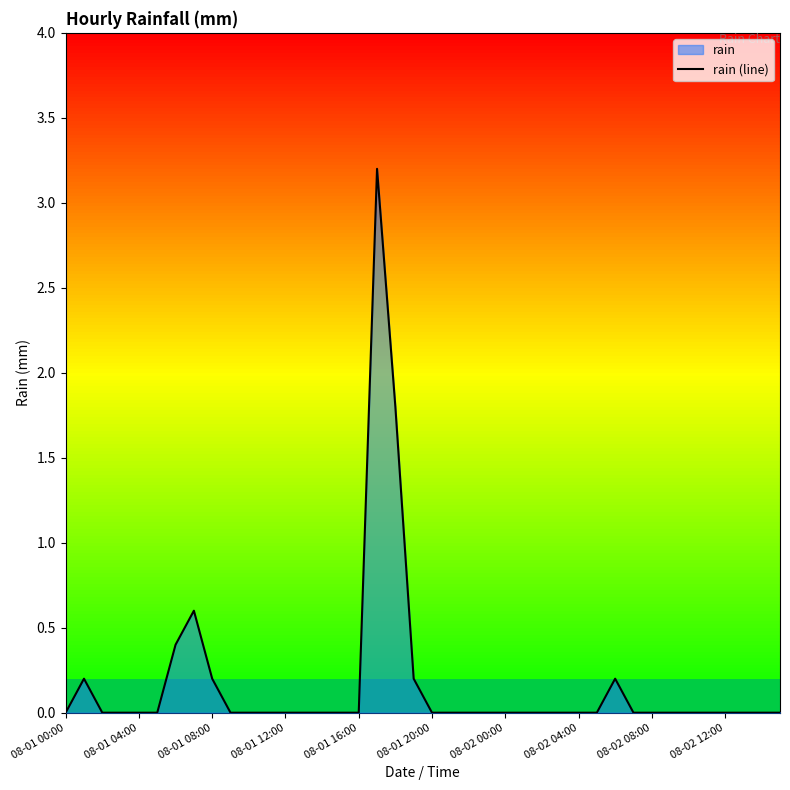

The value at 08-02 08:00 is 0.0. True or false?

True